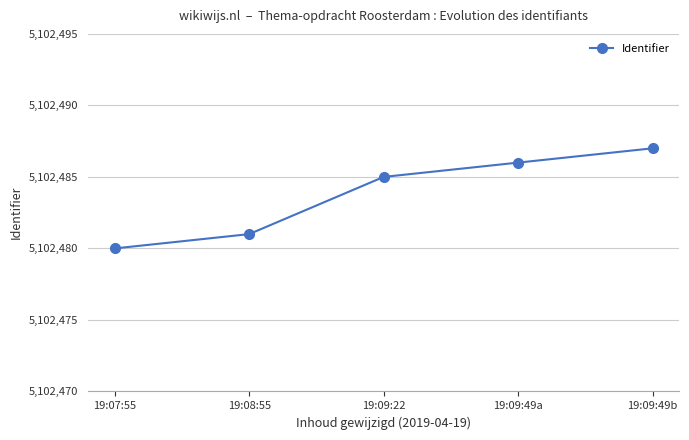

Rank the categories by value from highest to lowest.

19:09:49b, 19:09:49a, 19:09:22, 19:08:55, 19:07:55